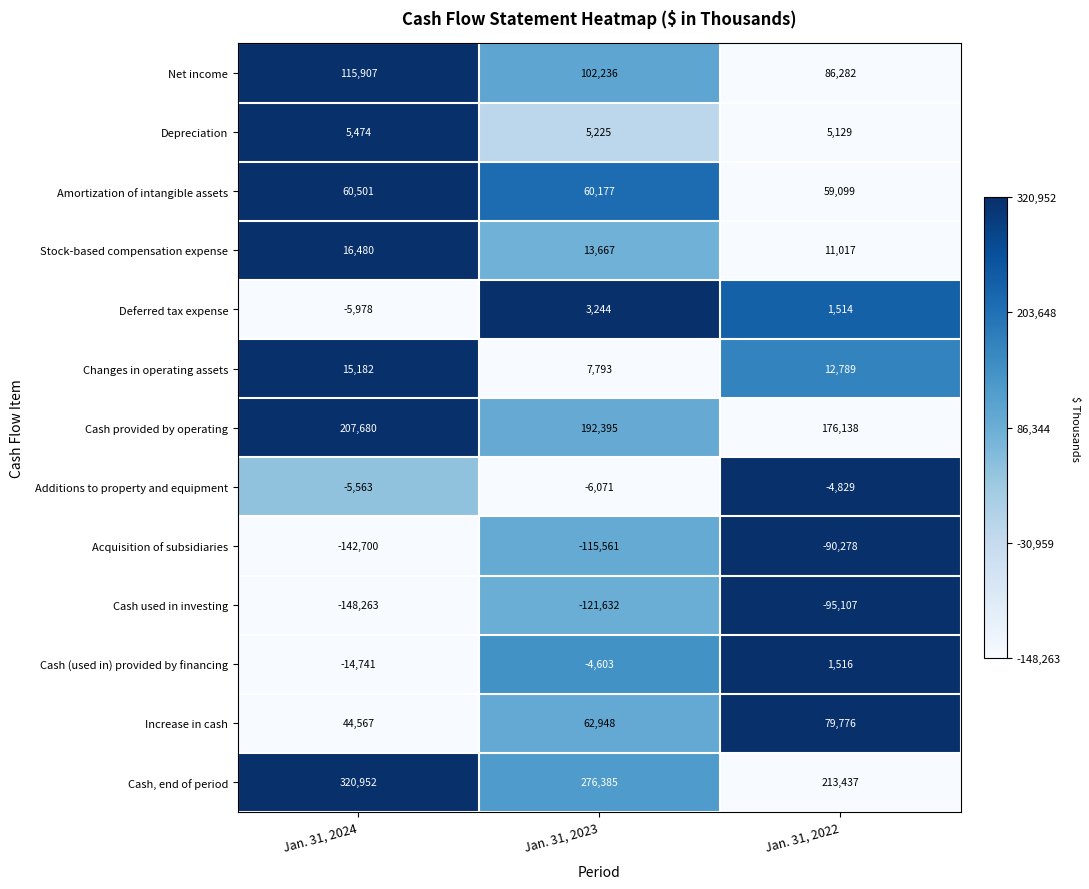

What is the sum of all Cash, end of period values?

810774